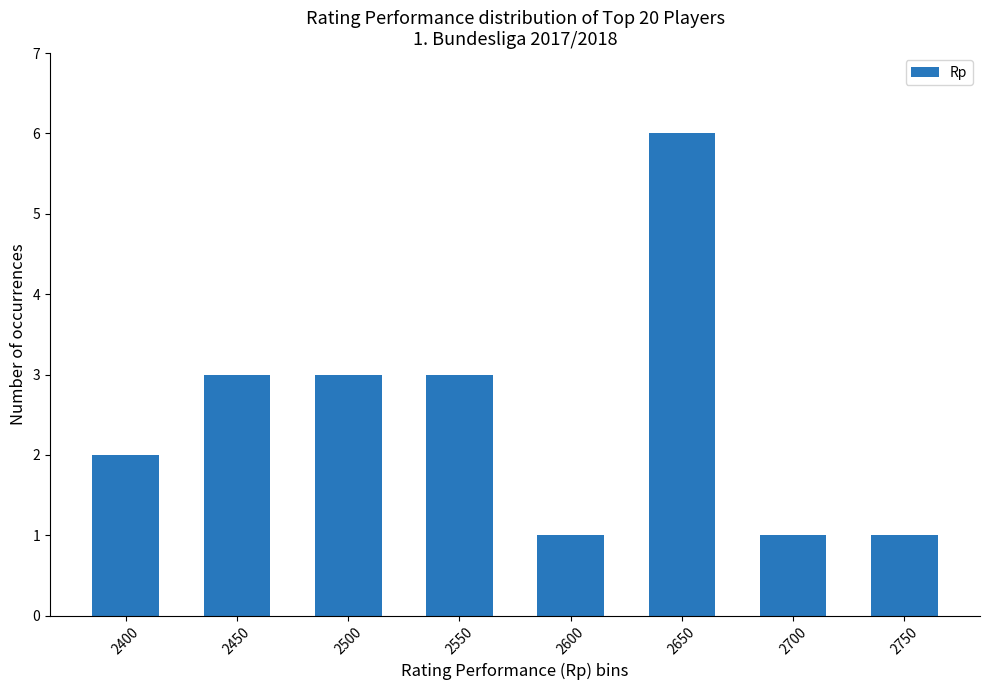

True or false: the data shows 3 at 2500.

True